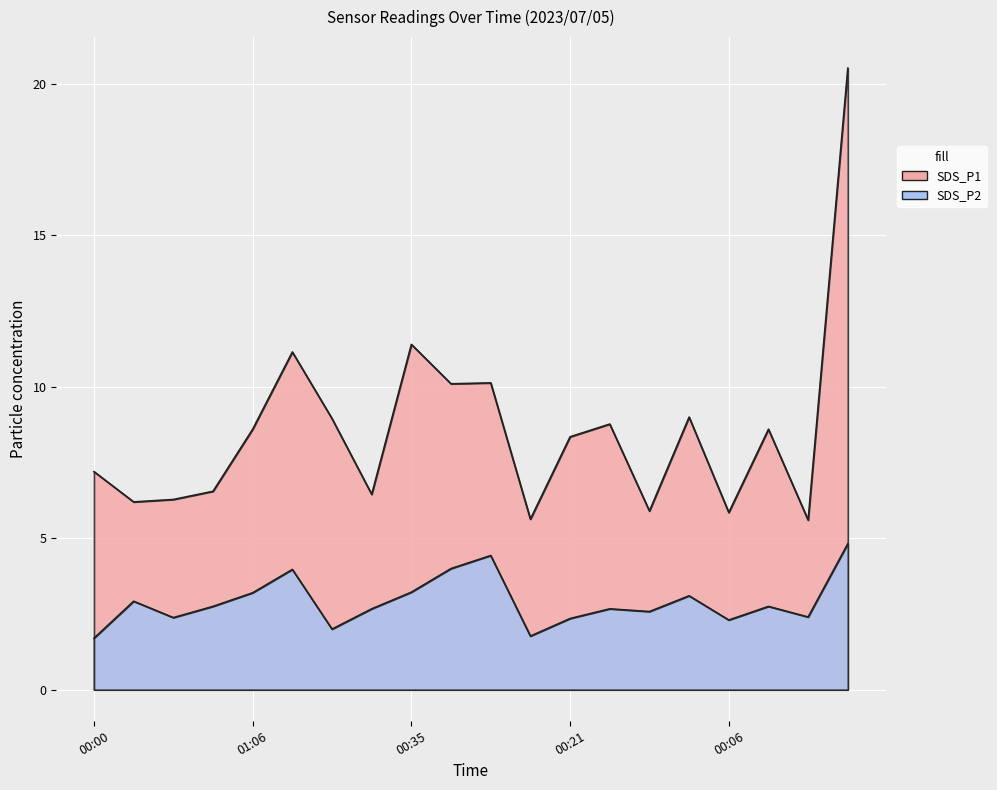

What is the label of the 7th point from the left?

00:02